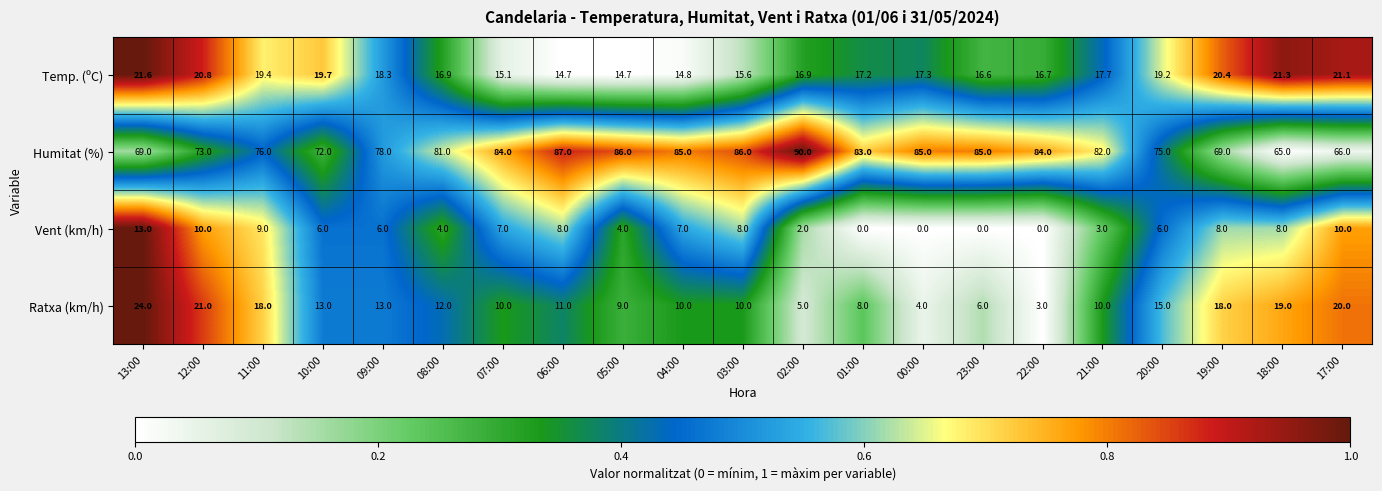

What is the sum of all Humitat (%) values?

1661.0